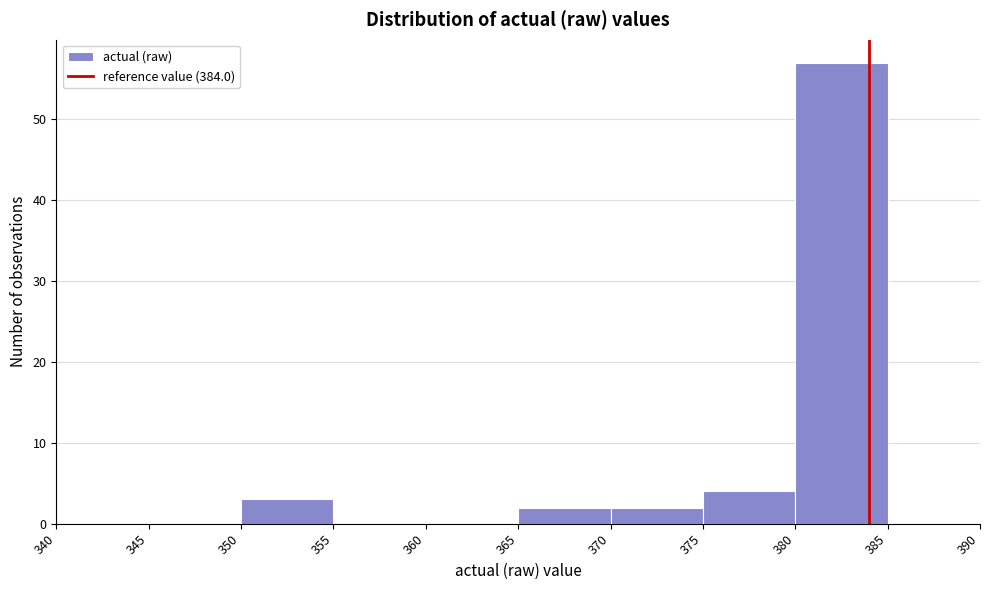

Reading left to right, list every bar in this chart as the range it spans on the x-axis followed by its height. The values are not printed on the chart, so give them approximately, as read against the axis.

340 to 345: 0
345 to 350: 0
350 to 355: 3
355 to 360: 0
360 to 365: 0
365 to 370: 2
370 to 375: 2
375 to 380: 4
380 to 385: 57
385 to 390: 0